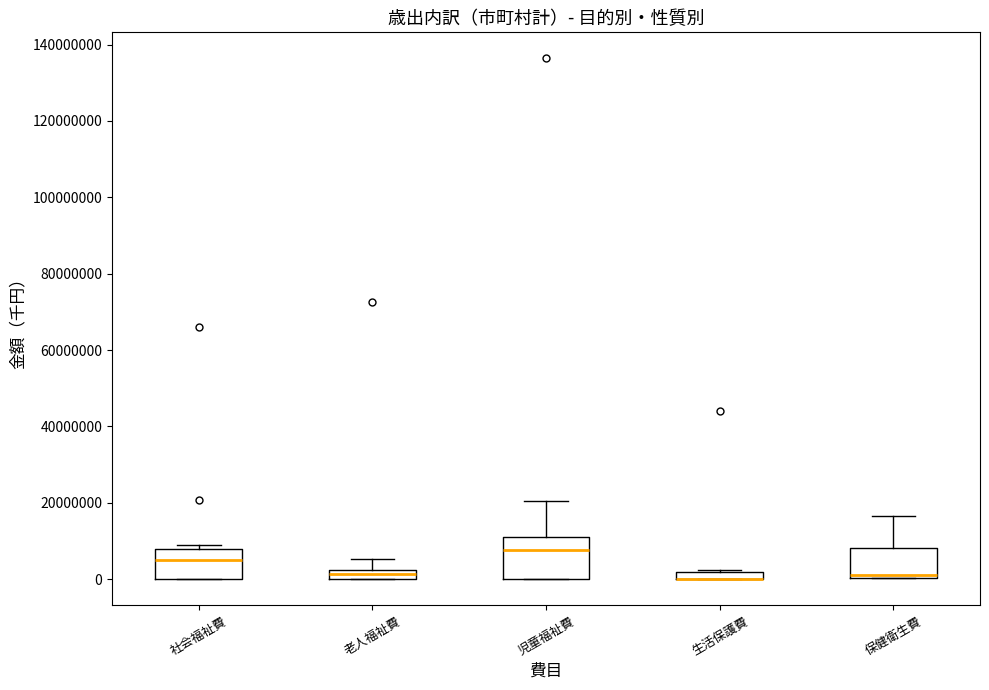

Where does the upper whisker of the box for 老人福祉費 end on the y-axis? The values are not printed on the chart, so give them approximately, as read against the axis.

6000000